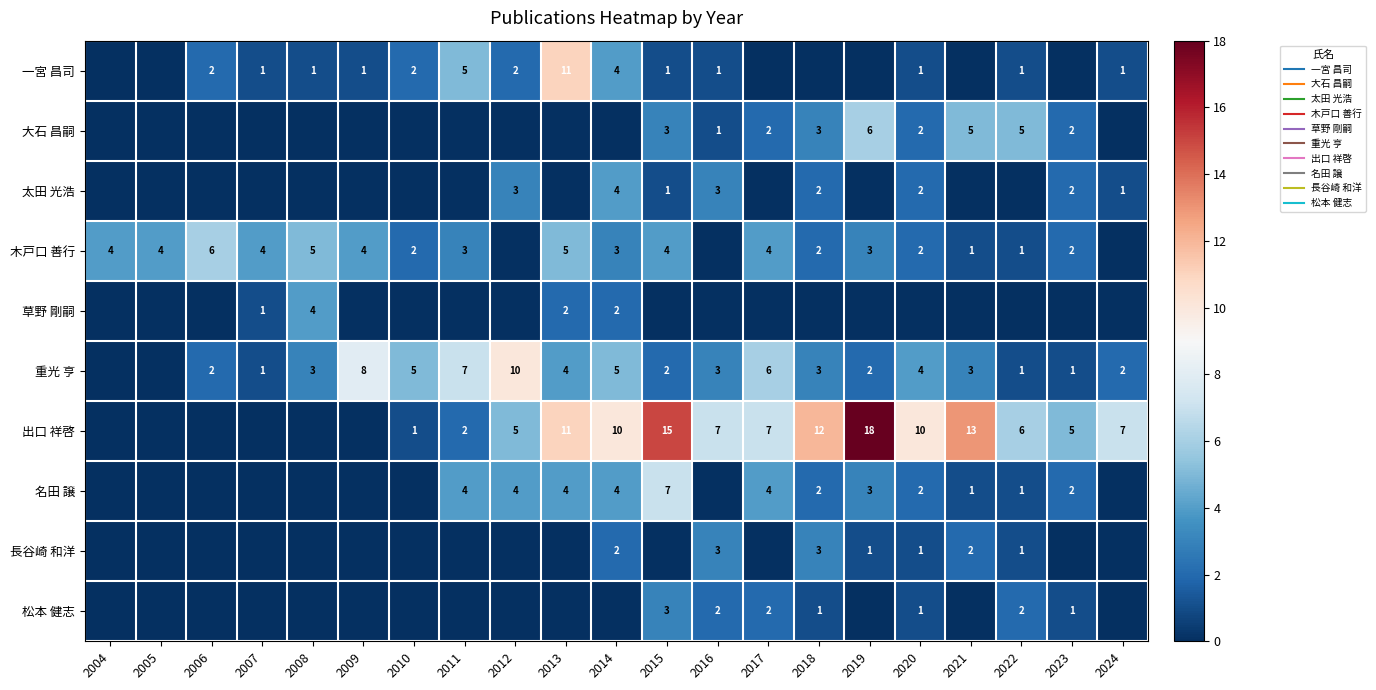

How many values in 松本 健志 are above zero?

7